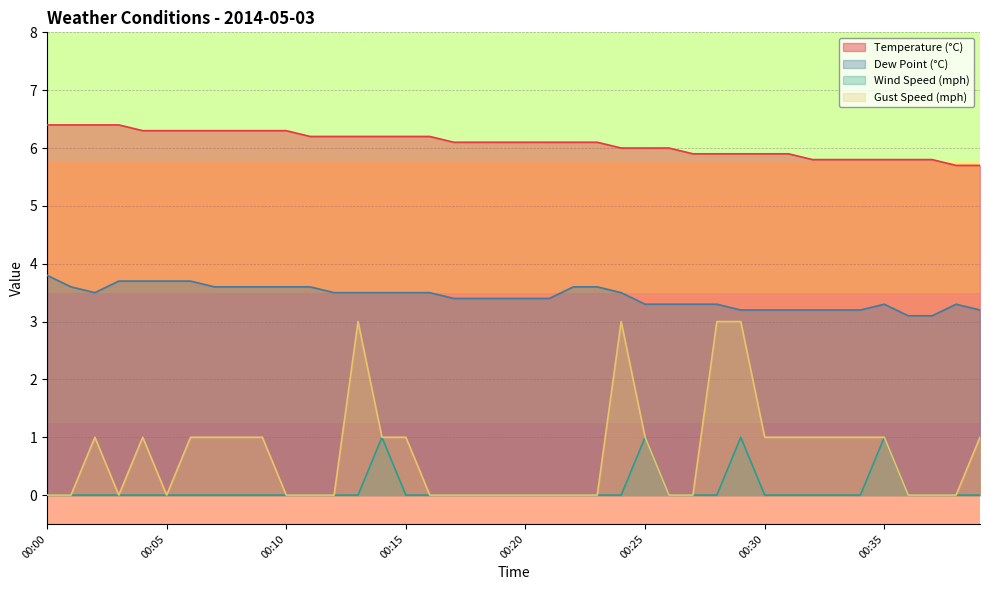

Count the gust_mph values in the range 0 to 1.

36